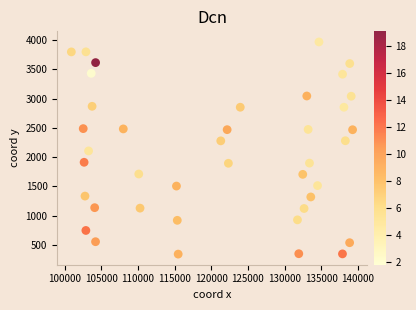

What is the range of Y values (max minus min)?

3623